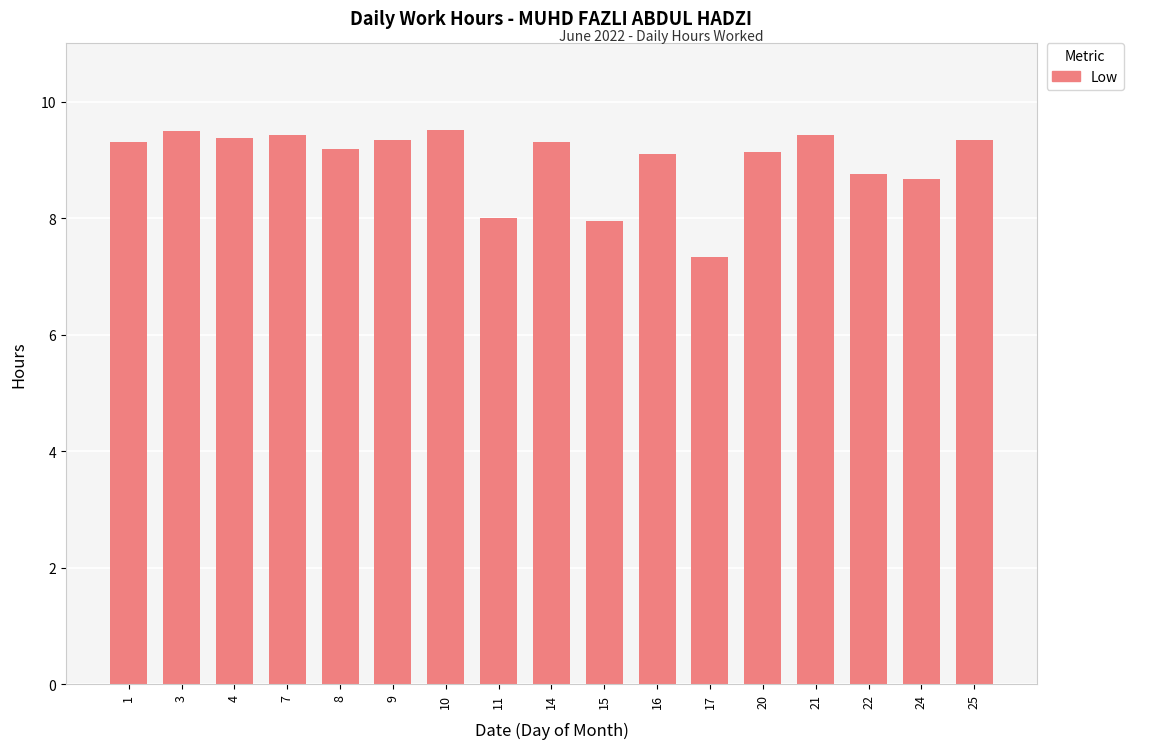

What is the value of the 3rd bar from the left?

9.4